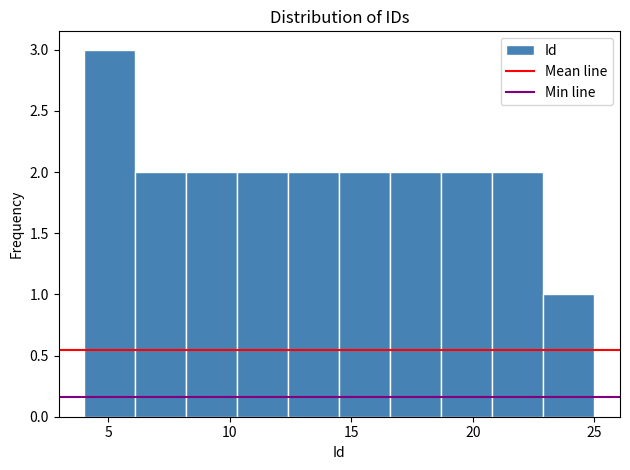

Reading left to right, transcribe this chart: for each bar, give the range it covers on the x-axis and its height. Neither the bar edges nor the heights are printed on the chart, so give them approximately, as read against the axes.

4.0 to 6.1: 3
6.1 to 8.2: 2
8.2 to 10.3: 2
10.3 to 12.4: 2
12.4 to 14.5: 2
14.5 to 16.6: 2
16.6 to 18.7: 2
18.7 to 20.8: 2
20.8 to 22.9: 2
22.9 to 25.0: 1